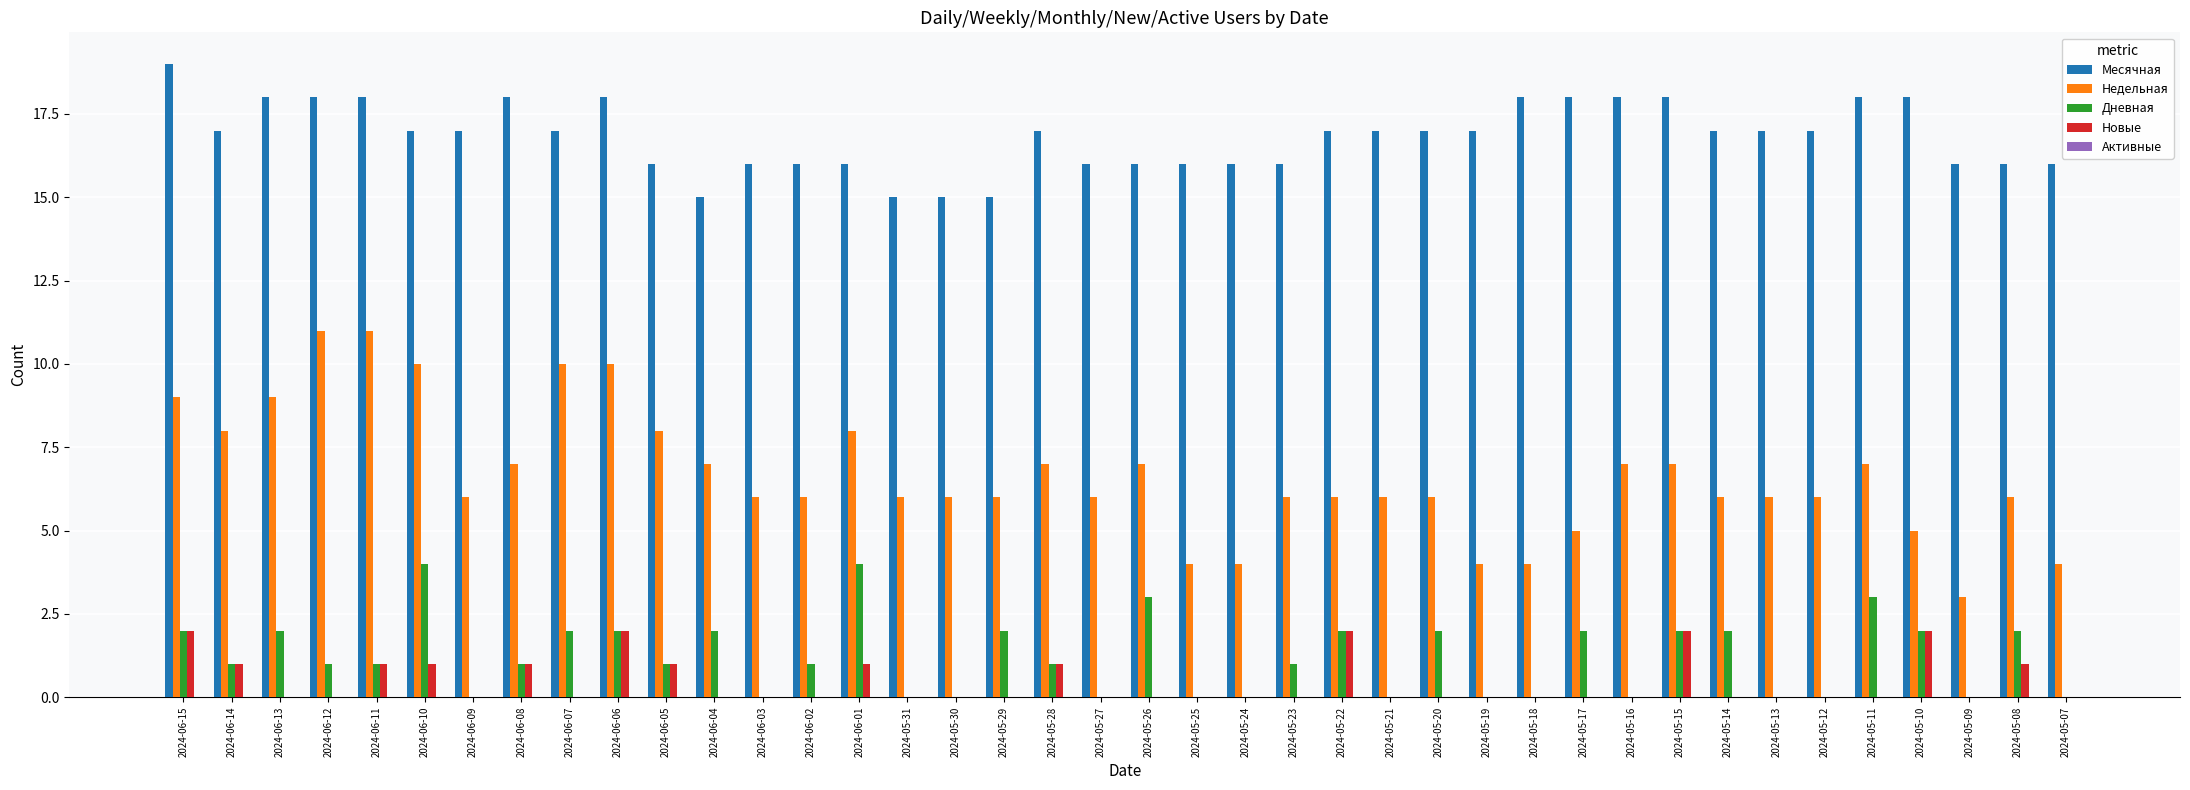

How many series are shown in this chart?

4